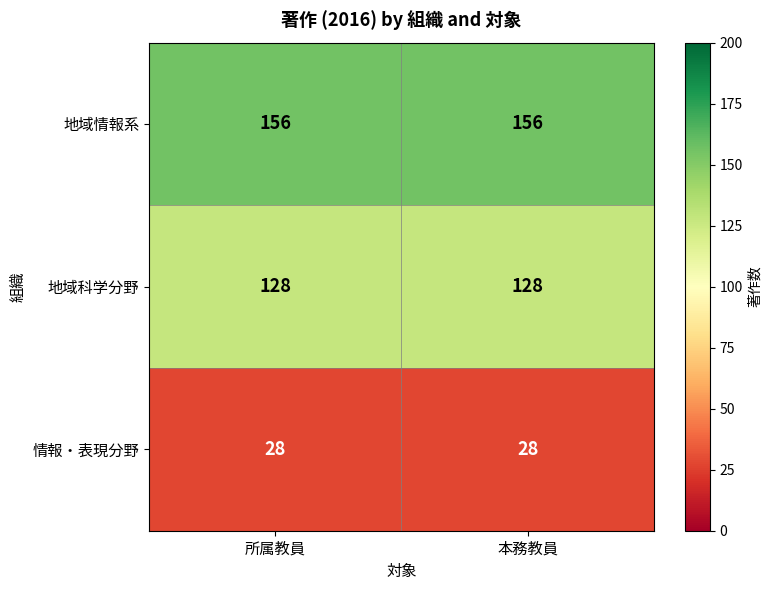

What is the difference between the highest and lowest values at 本務教員?

128